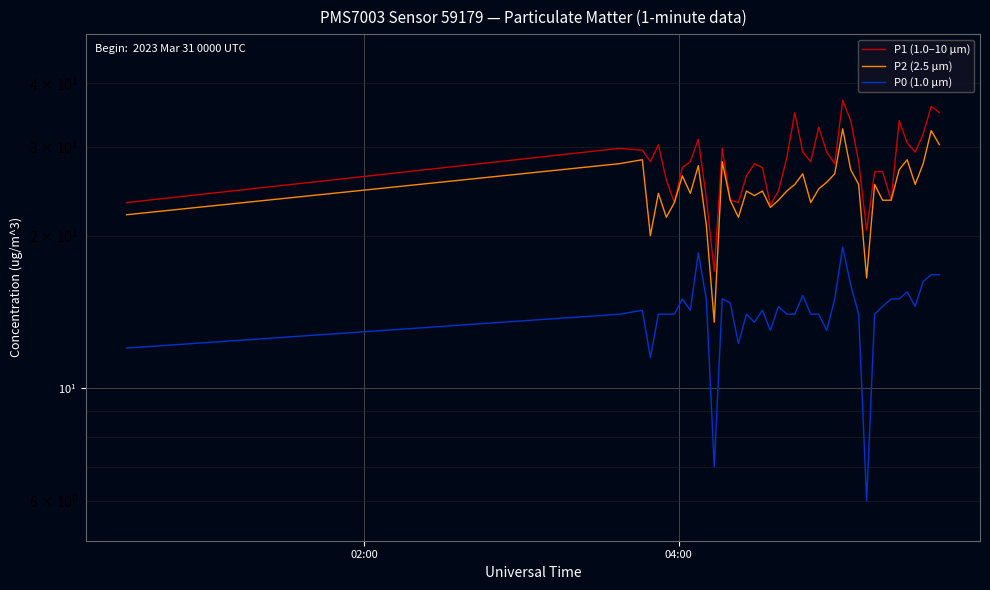

What is the smallest value displayed?

6.0